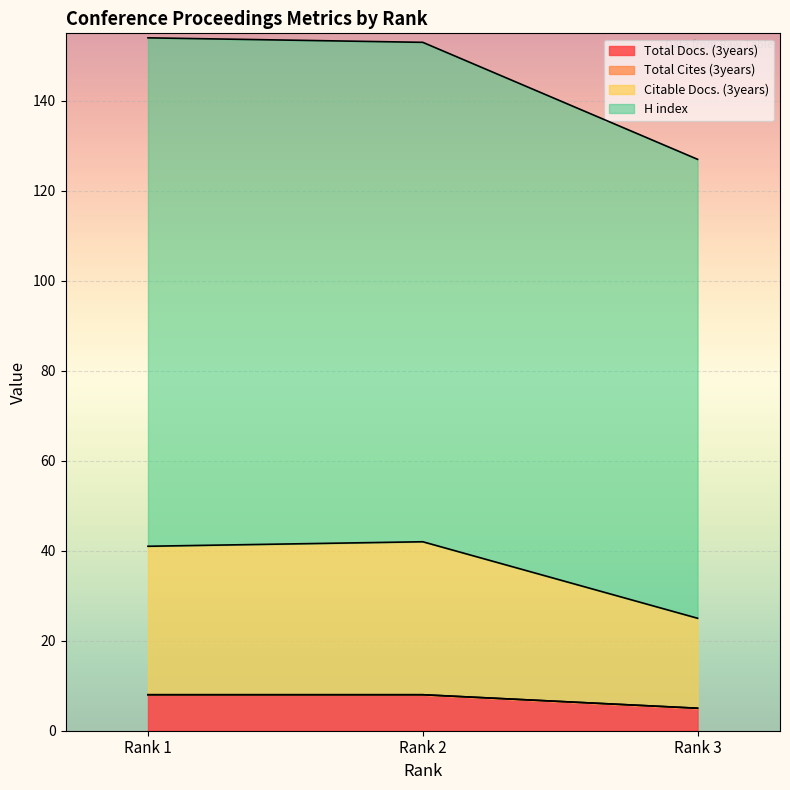

The value of Total Docs. (3years) at Rank 1 is 8. True or false?

True